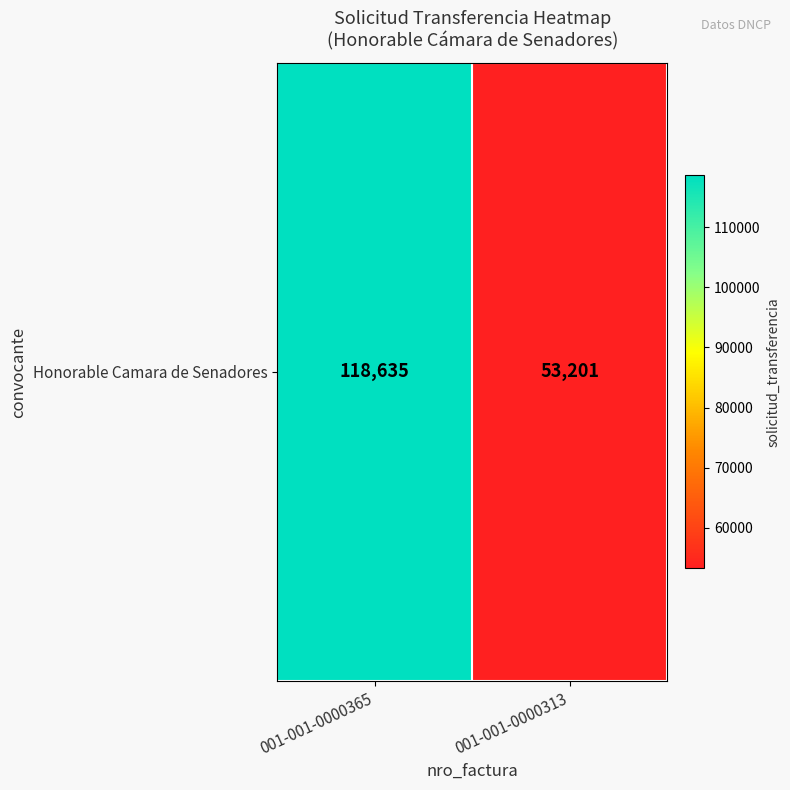

What is the sum of all values?

171836